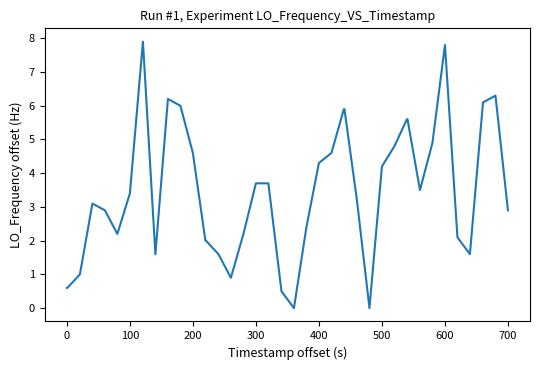

What is the difference between the maximum and minimum values?

7.9